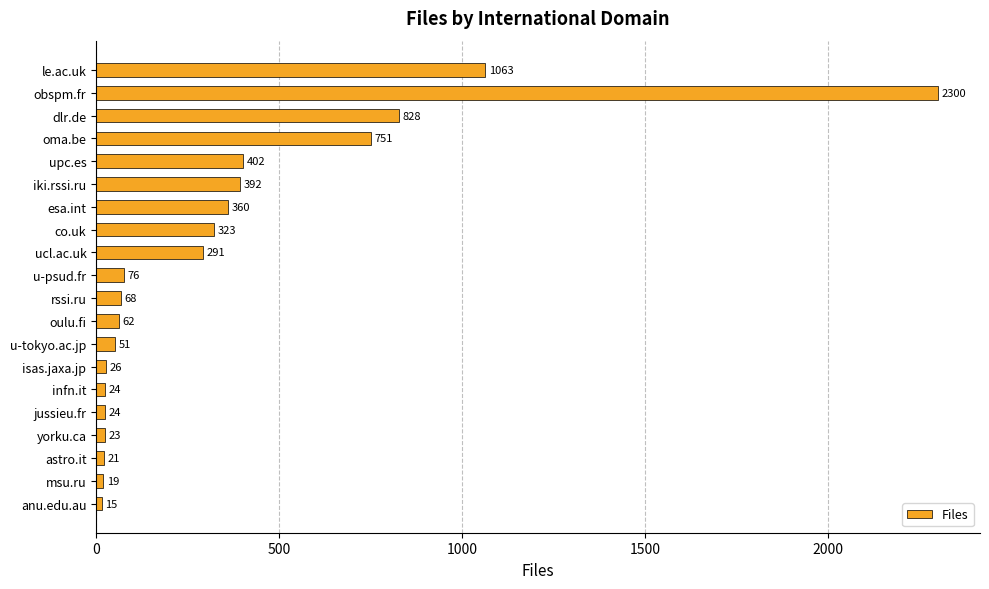

Which label corresponds to the smallest value in the chart?

anu.edu.au